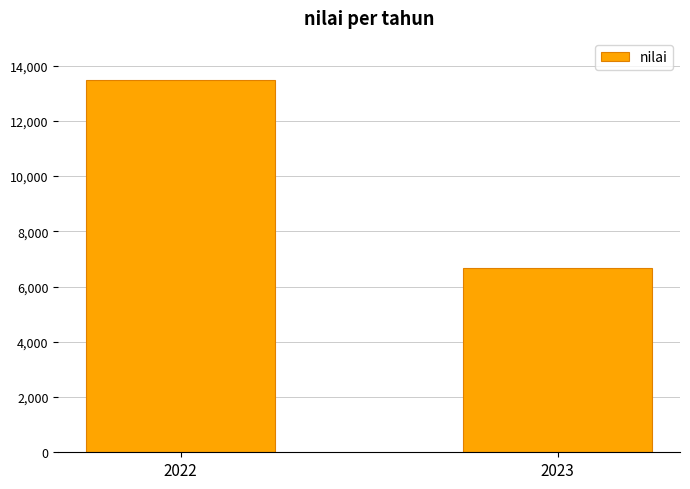

What is the change in value from 2022 to 2023?

-6824.4